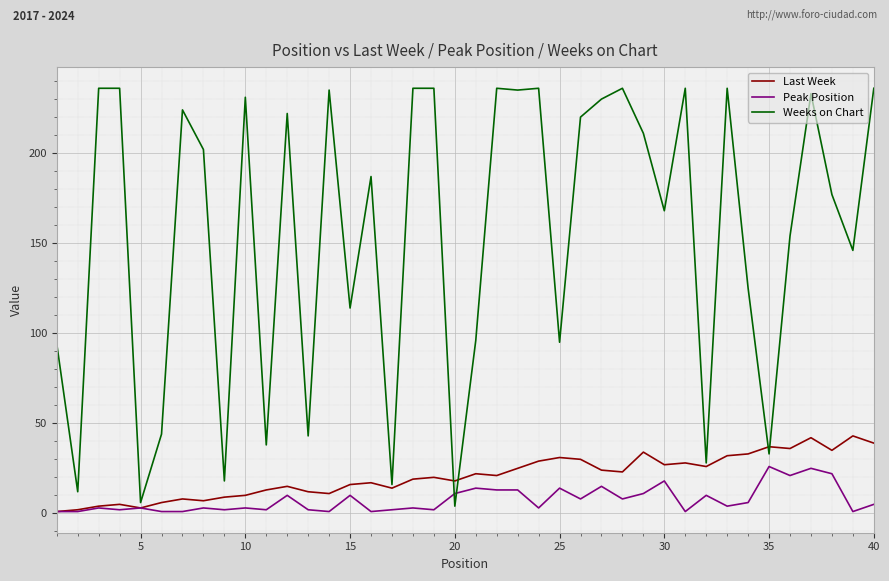

List the series in order of their peak value, lowest first.

Peak Position, Last Week, Weeks on Chart